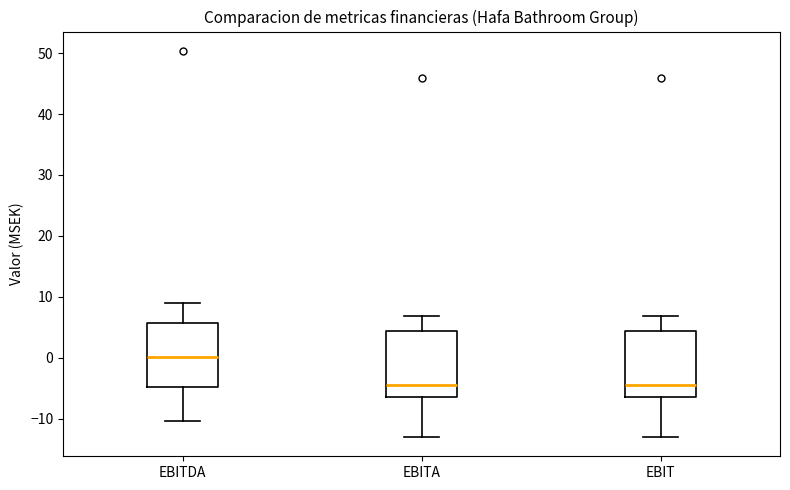

Reading left to right, read every box against the y-axis: the position of its median line, the range the box covers, and the ends of its whiskers. The values are not printed on the chart, so give them approximately, as read against the axis.

EBITDA: median 0, box -5 to 6, whiskers -10 to 9
EBITA: median -4, box -6 to 4, whiskers -13 to 7
EBIT: median -4, box -6 to 4, whiskers -13 to 7